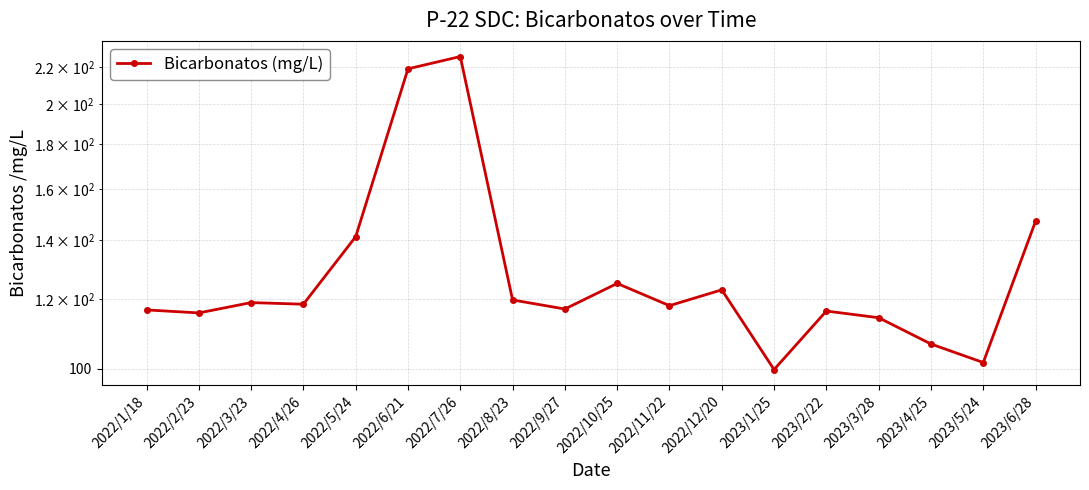

List the labels in order of value, smallest first.

2023/1/25, 2023/5/24, 2023/4/25, 2023/3/28, 2022/2/23, 2023/2/22, 2022/1/18, 2022/9/27, 2022/11/22, 2022/4/26, 2022/3/23, 2022/8/23, 2022/12/20, 2022/10/25, 2022/5/24, 2023/6/28, 2022/6/21, 2022/7/26